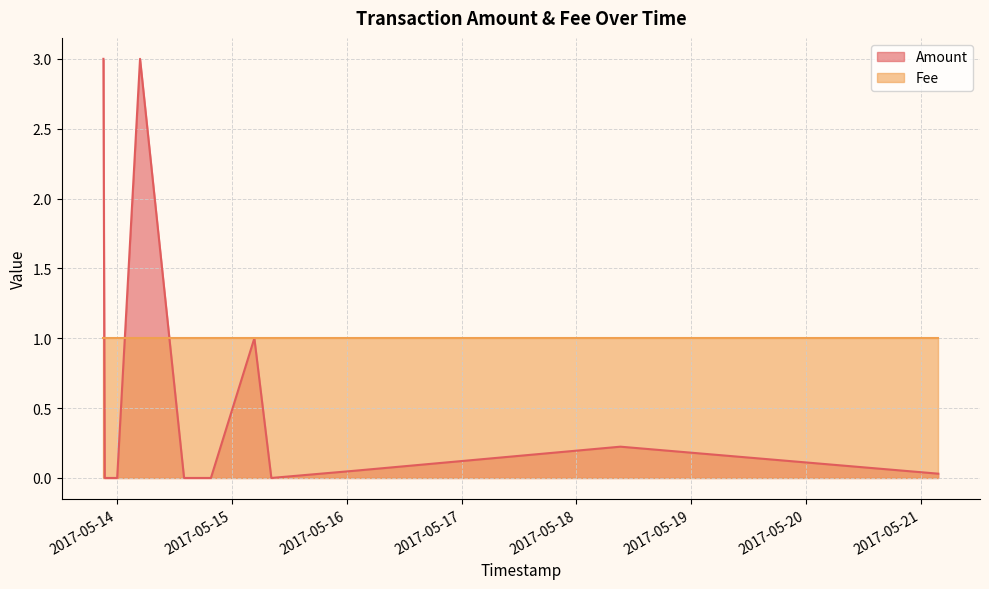

The value of Amount at 2017-05-14 14:00:42 is 0.0. True or false?

True